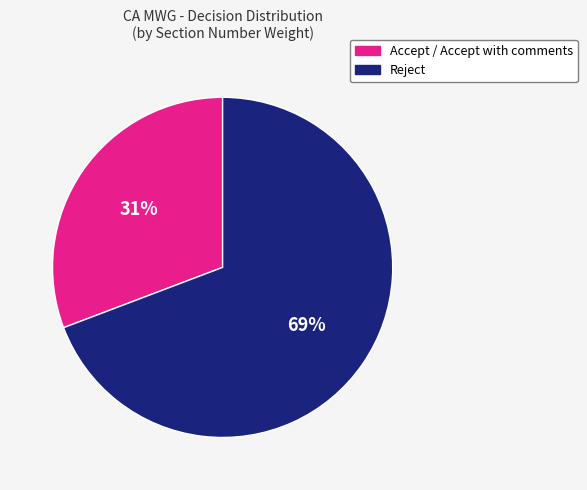

Is there a majority slice in this chart?

Yes